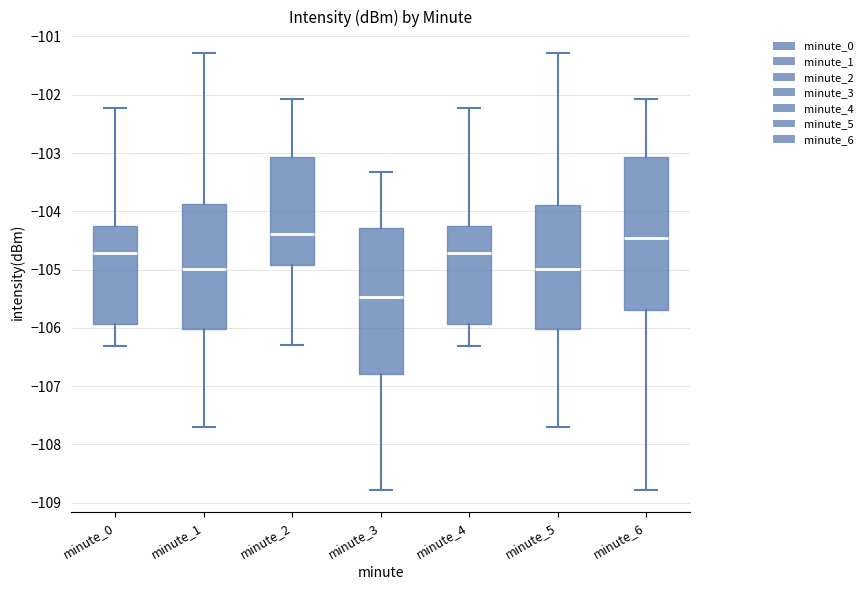

Which box is the tallest, from its lower edge to its upper edge?

minute_6